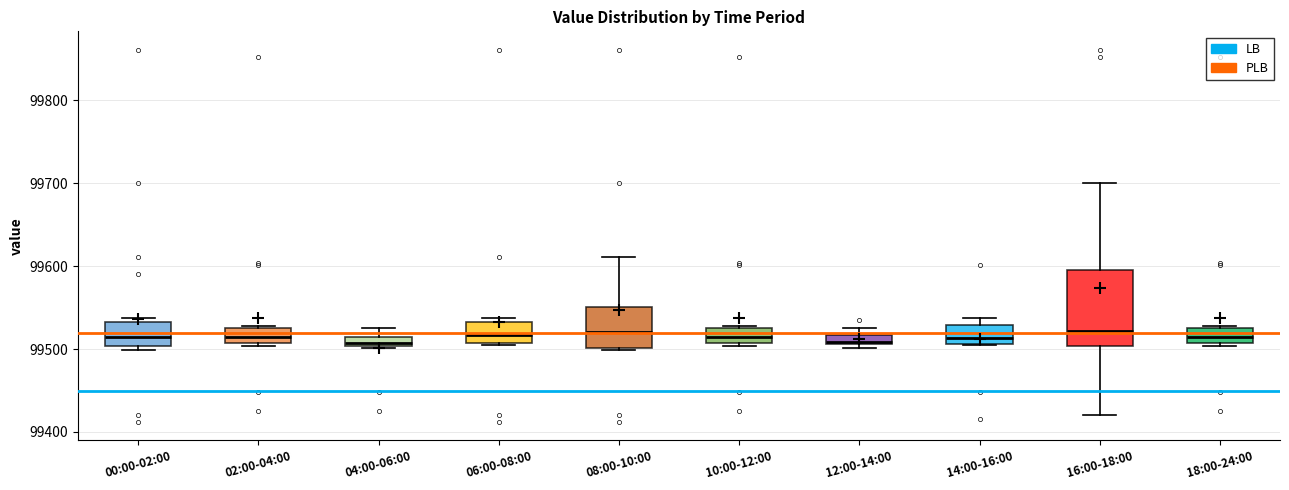

Where is the upper edge of the box for 12:00-14:00 on the y-axis? The values are not printed on the chart, so give them approximately, as read against the axis.

99520